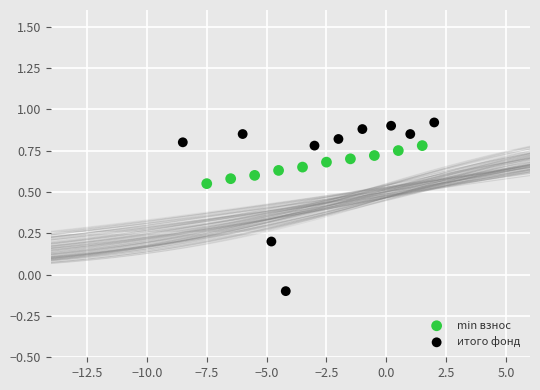

What are all the series names shown in the legend?

min взнос, итого фонд